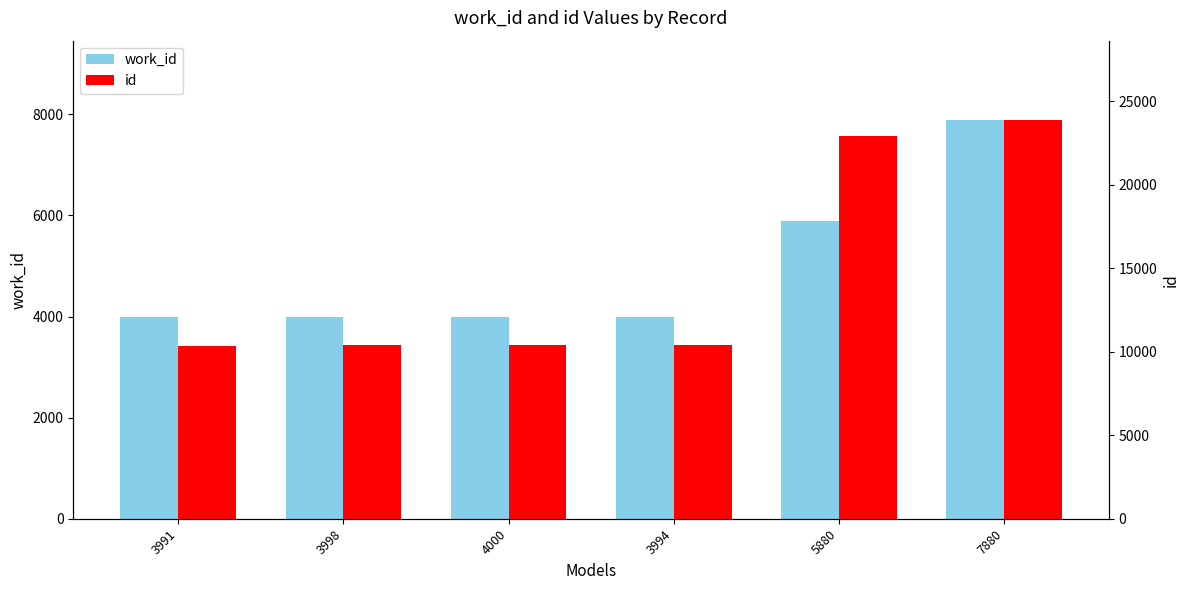

Rank the categories by id value from lowest to highest.

3991, 3998, 4000, 3994, 5880, 7880